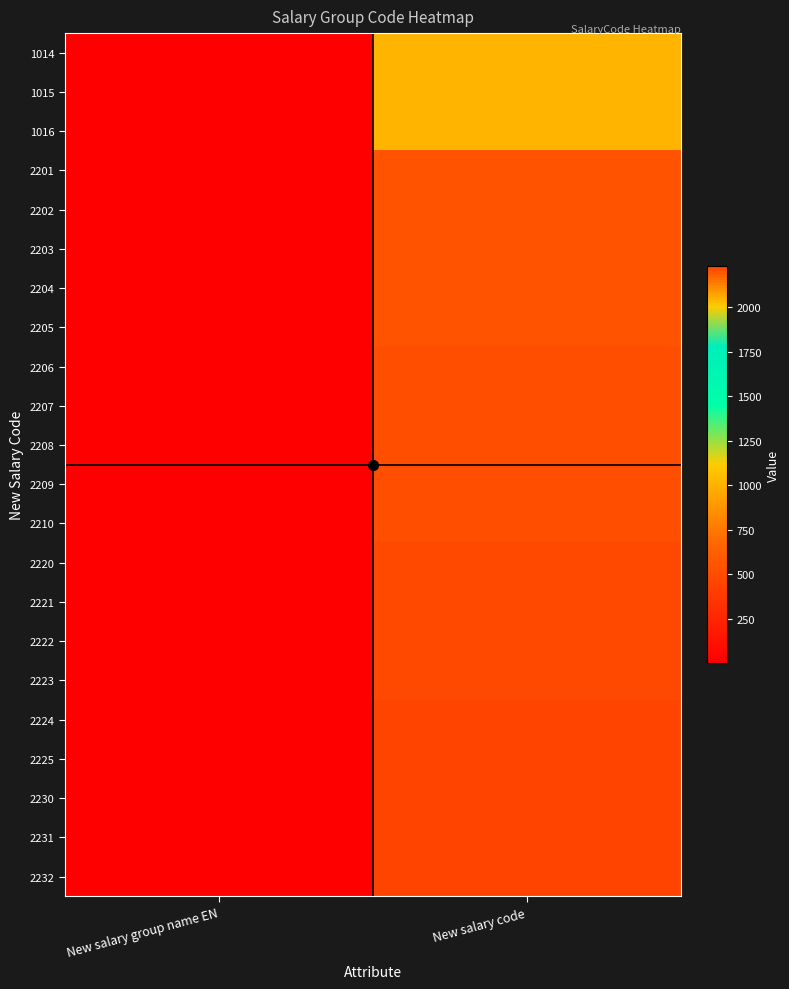

What is the smallest value displayed?

1